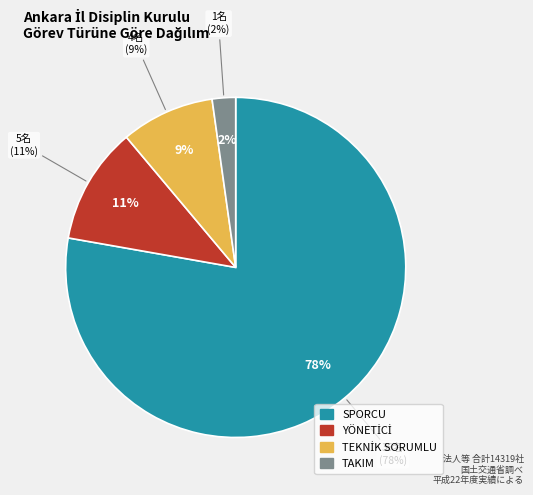

True or false: YÖNETİCİ accounts for 11% of the total.

True